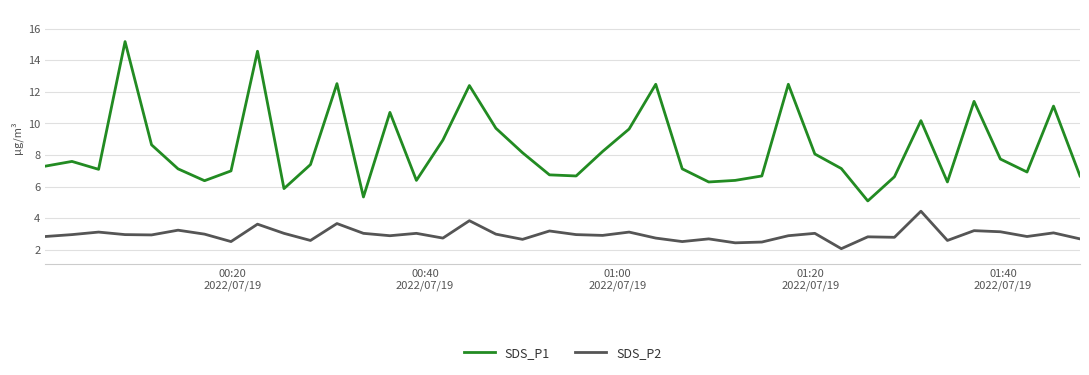

What is the maximum value for SDS_P2?

4.5